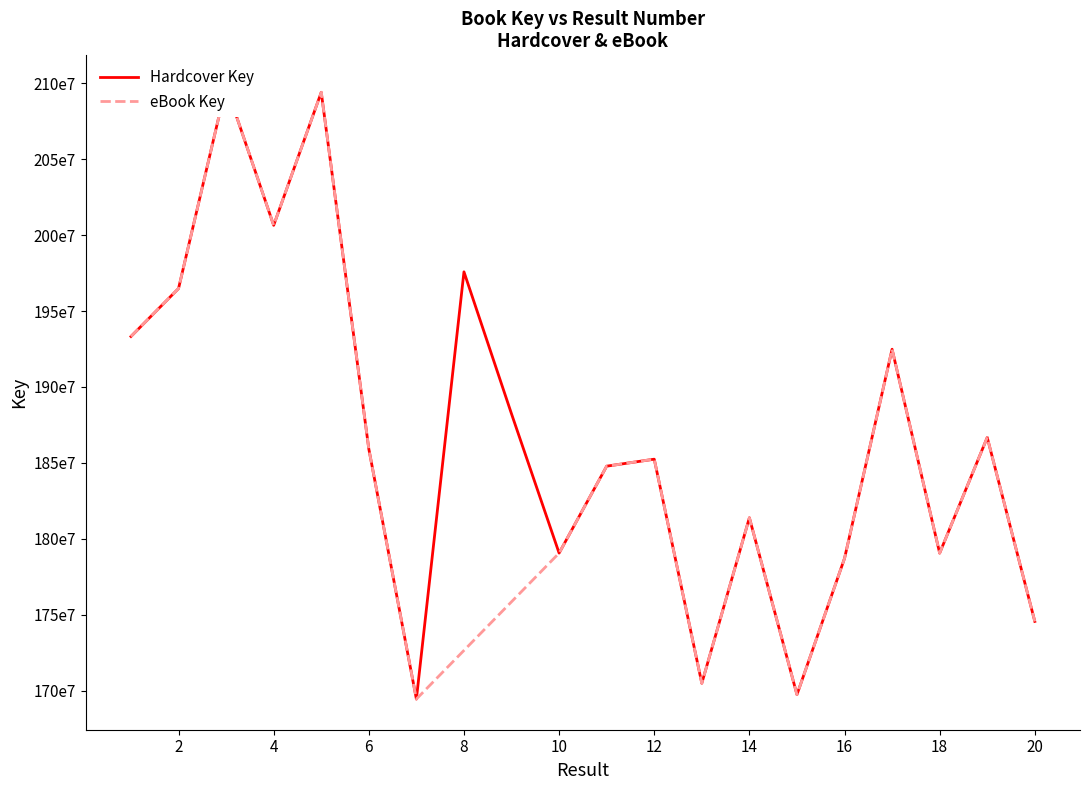

How many data points are less than 185917078?

10